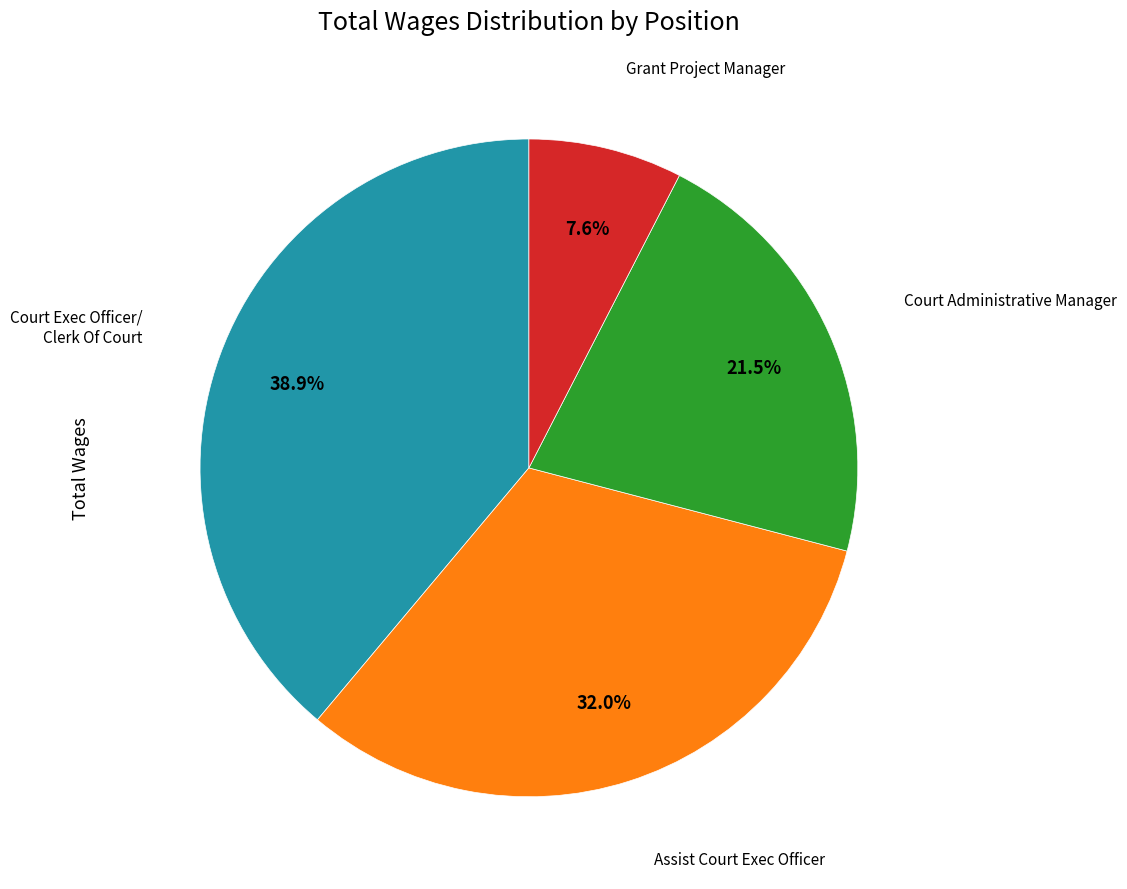

Is there any slice that represents more than half of the pie?

No